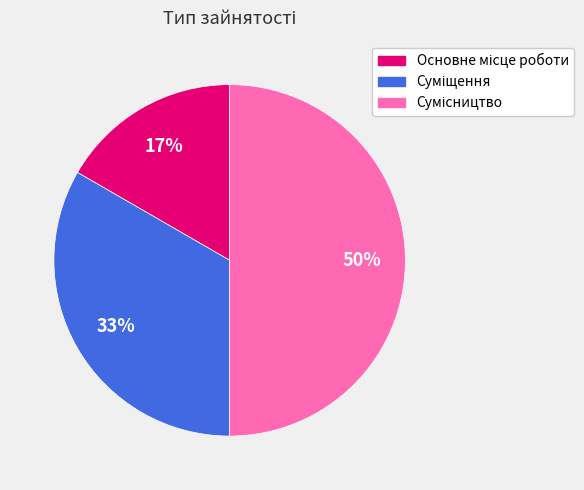

To the nearest percent, what is the difference between the largest and smallest slice percentages?

33%